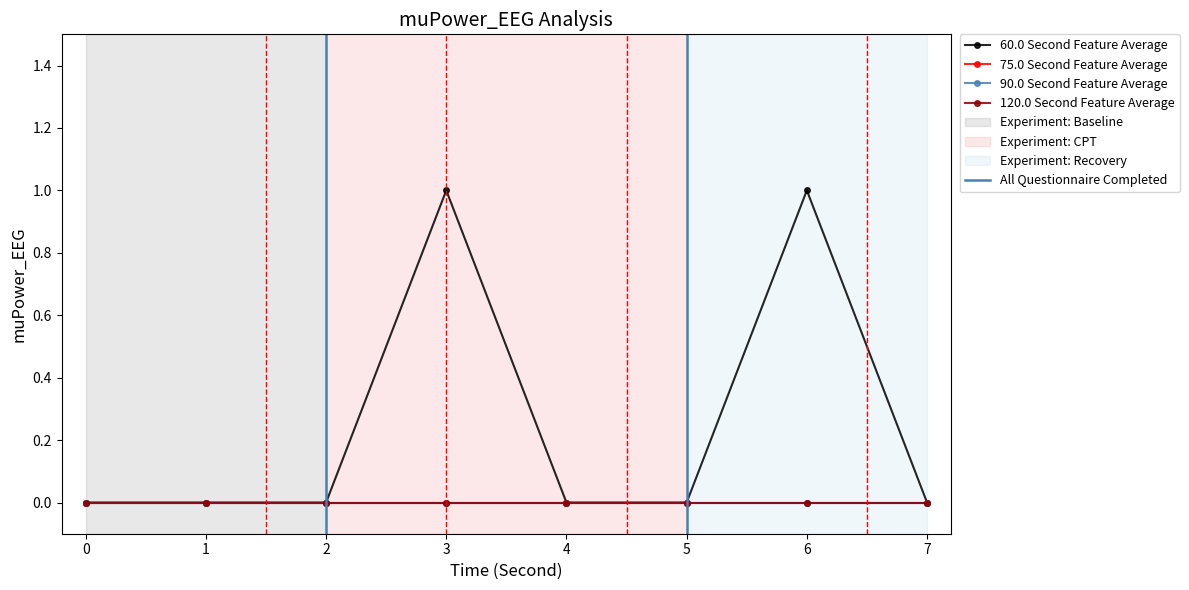

How many lines are shown in the chart?

5